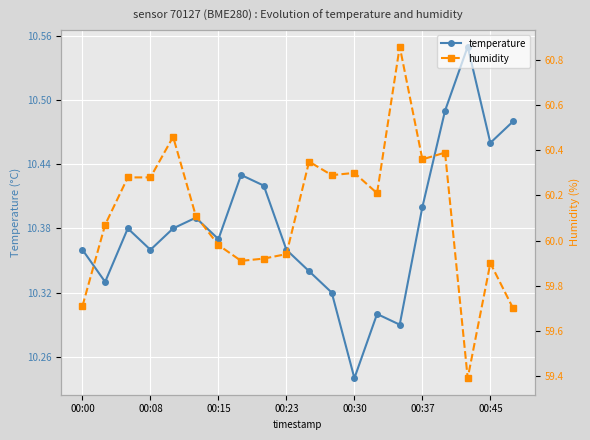

How many interior local peaks does the temperature series have?

5